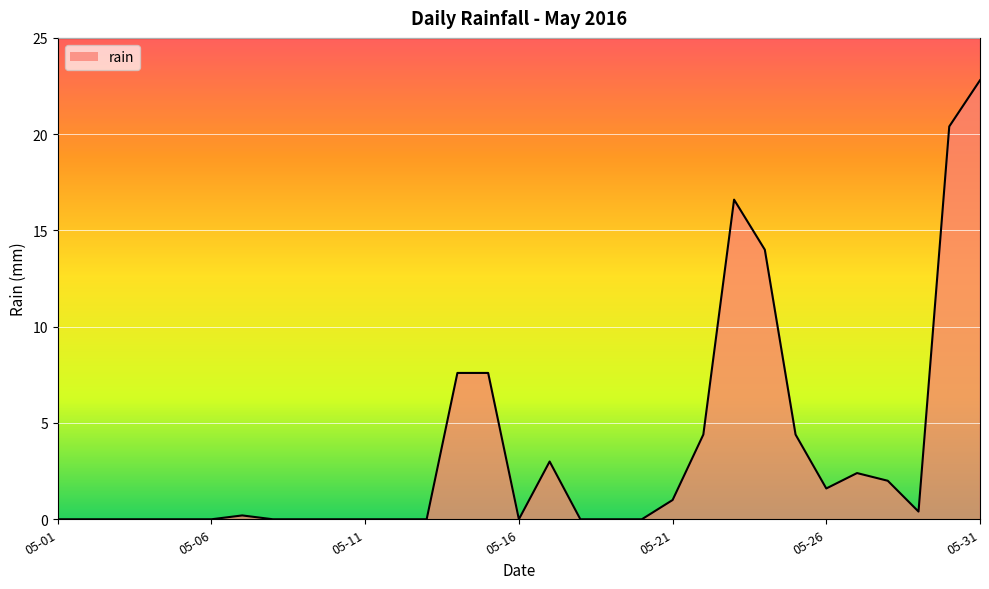

True or false: the data shows 1.6 at 05-26.

True